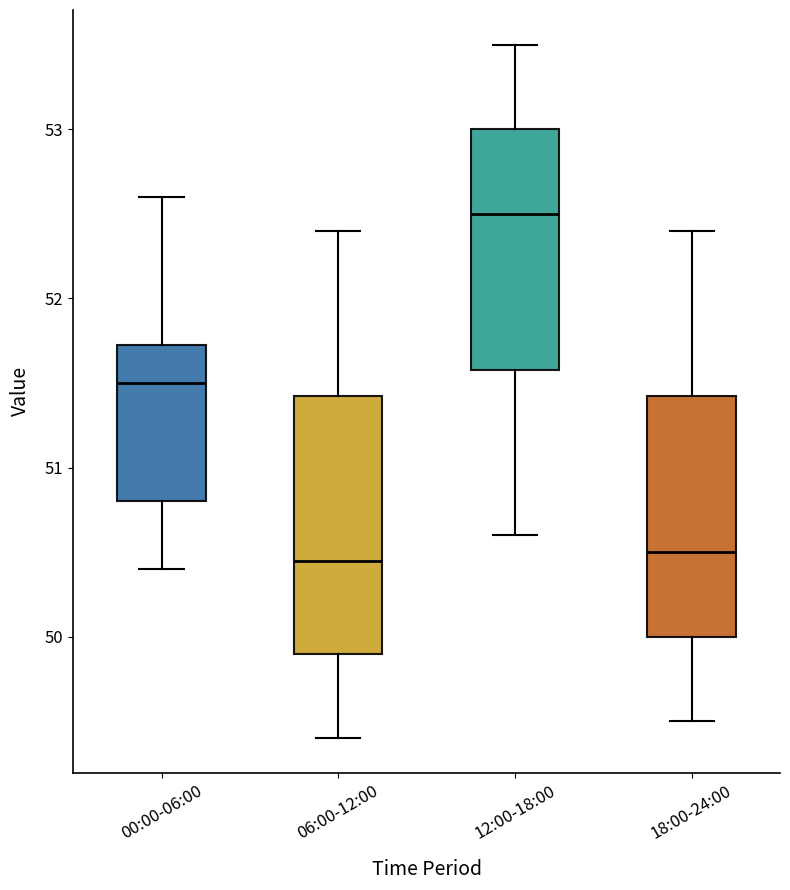

Where does the lower whisker of the box for 06:00-12:00 end on the y-axis? The values are not printed on the chart, so give them approximately, as read against the axis.

49.4